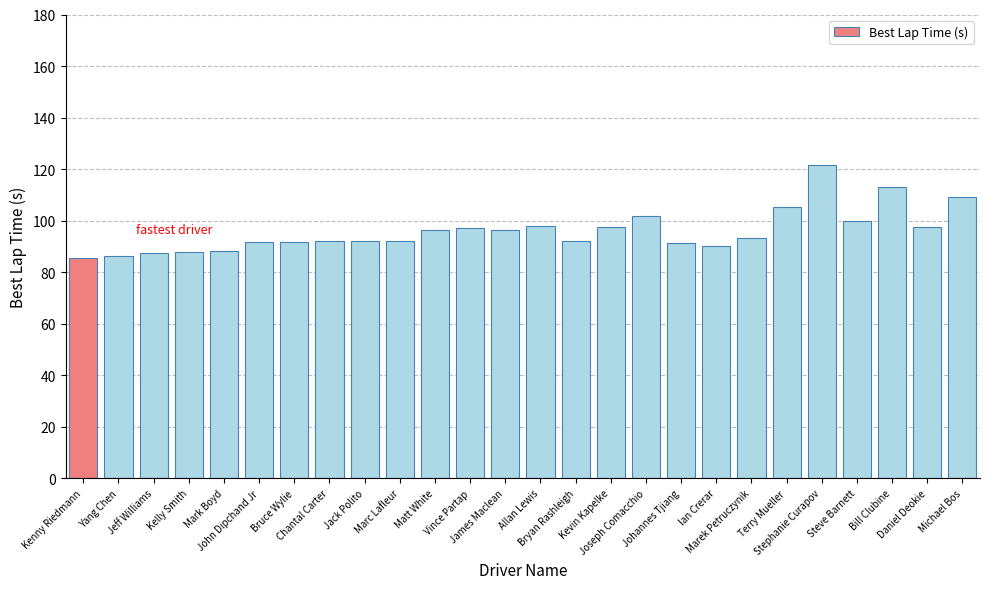

What is the average value?

96.0